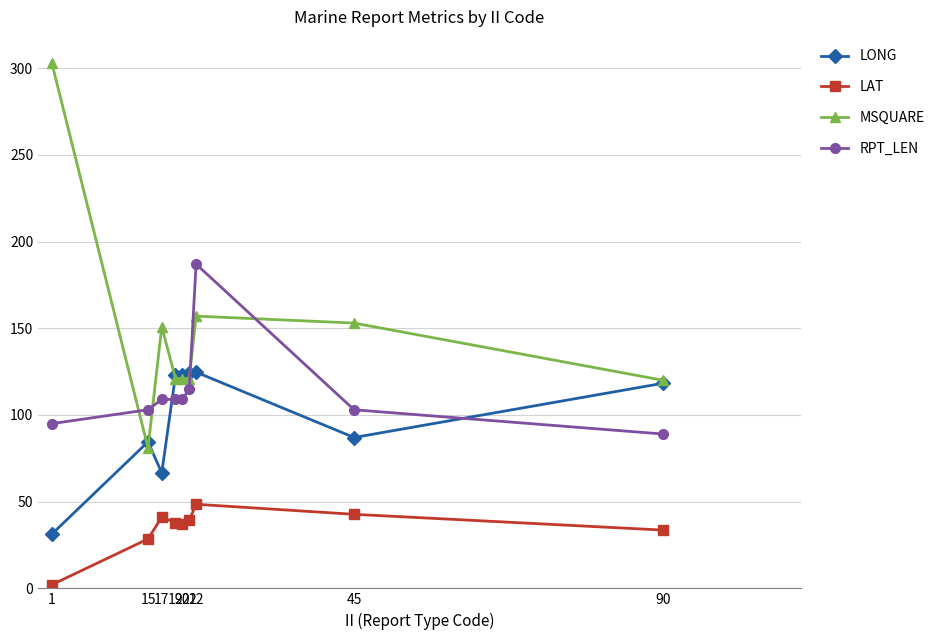

What is the highest value of the LONG series?

124.7